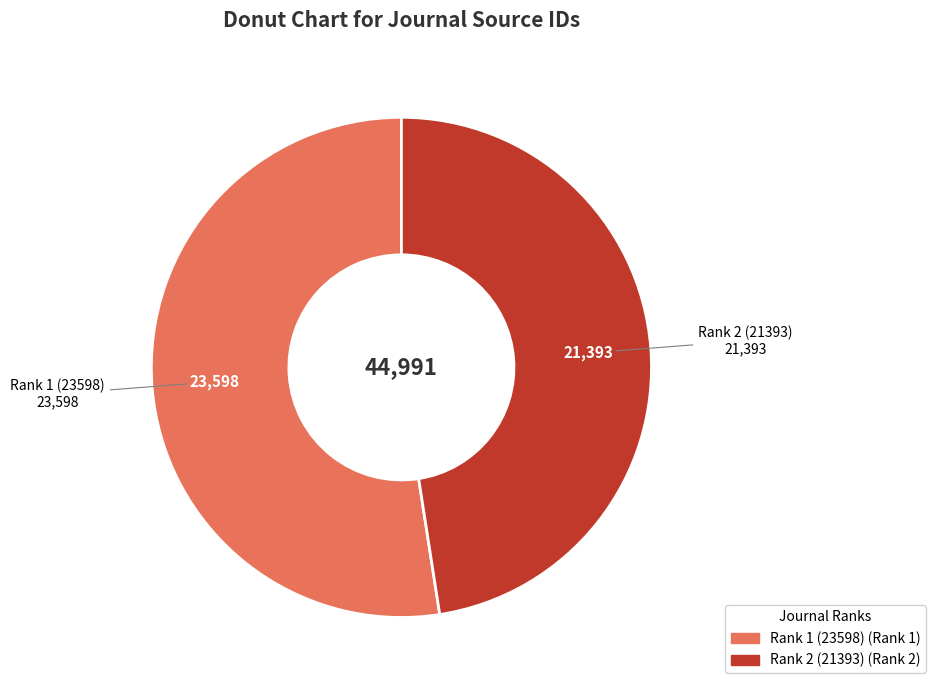

Do Rank 2 (21393) and Rank 1 (23598) together represent more than half of the pie?

Yes